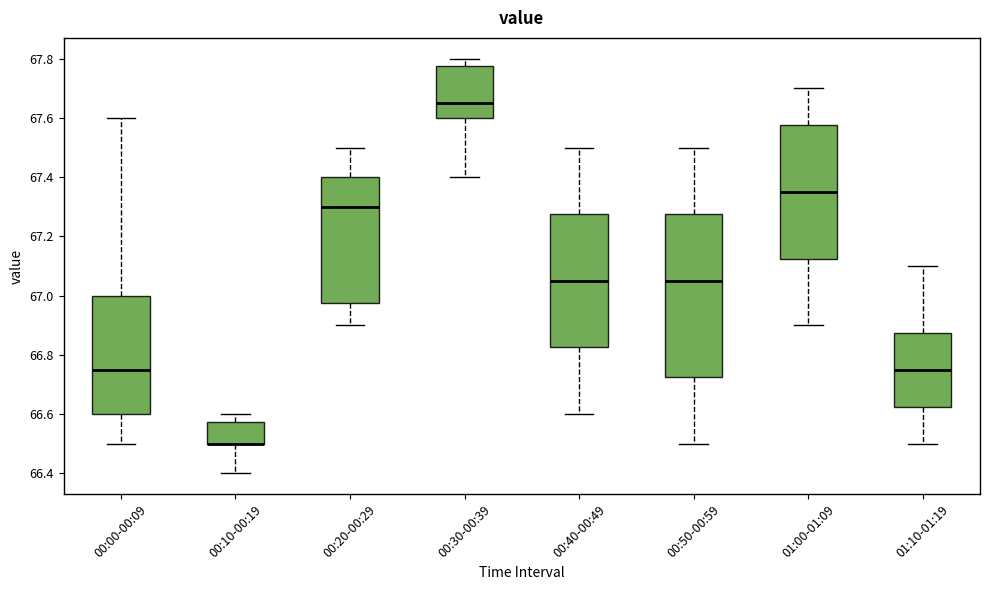

Comparing the boxes themselves (not the whiskers), which one is the tallest?

00:50-00:59